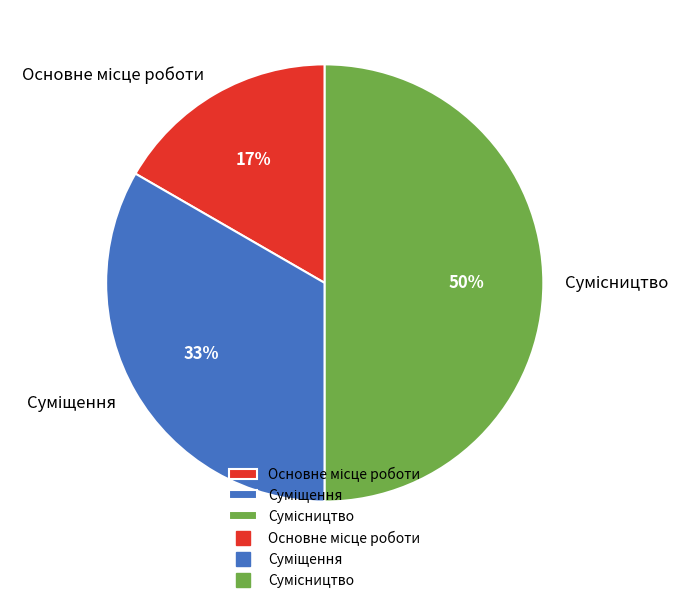

To the nearest percent, what is the average slice percentage?

33%